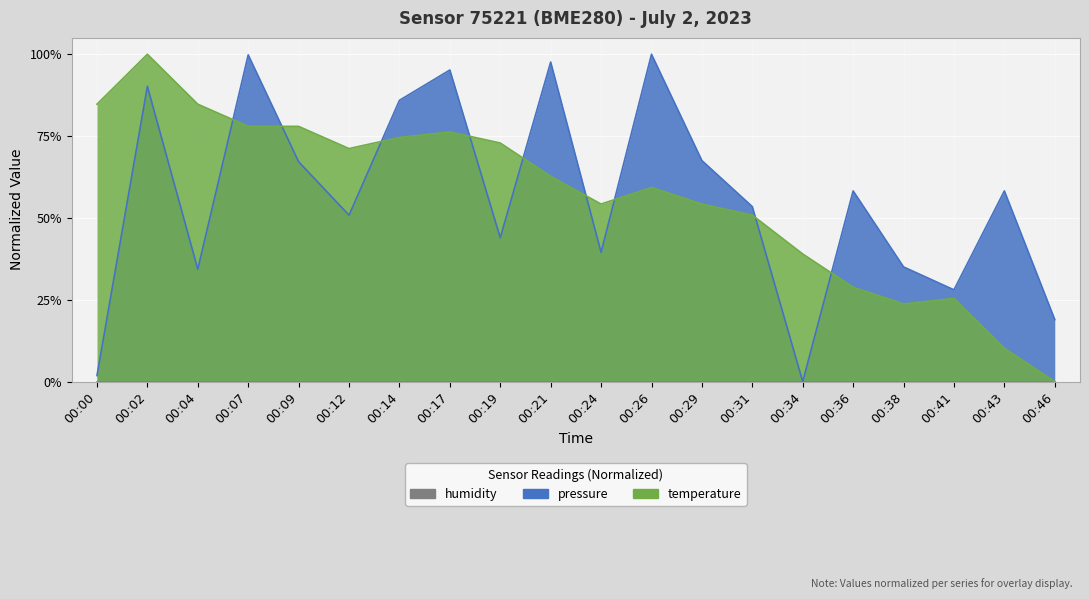

Which label corresponds to the largest value in the chart?

00:26